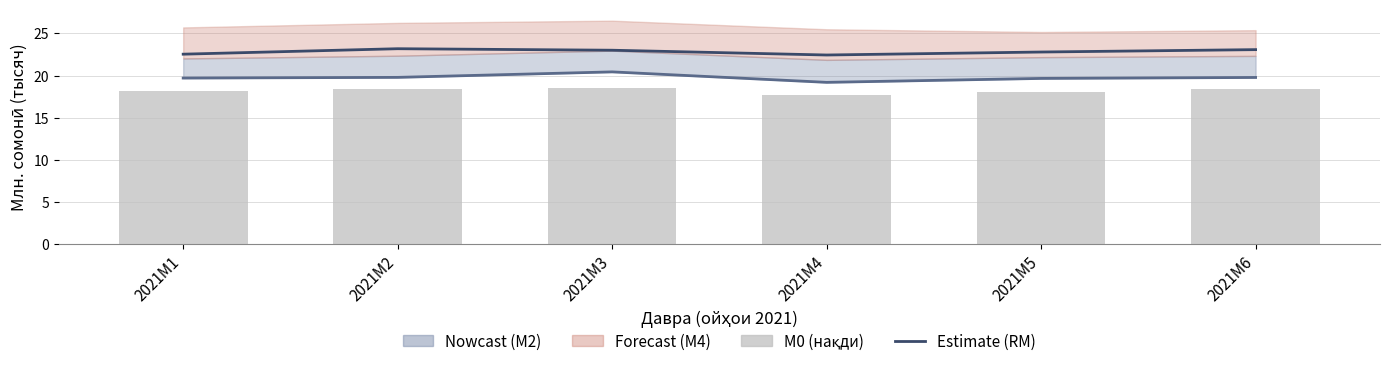

What is the total value across all series at 2021M2?

61.3